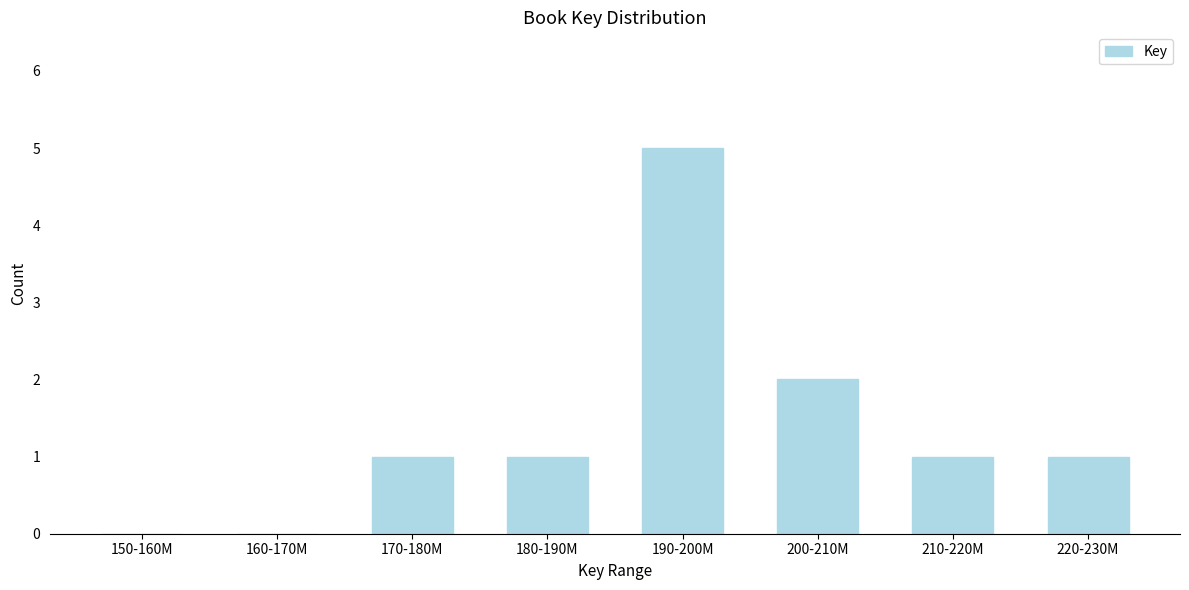

Reading left to right, what are all the values shown in this chart?

150-160M=0	160-170M=0	170-180M=1	180-190M=1	190-200M=5	200-210M=2	210-220M=1	220-230M=1